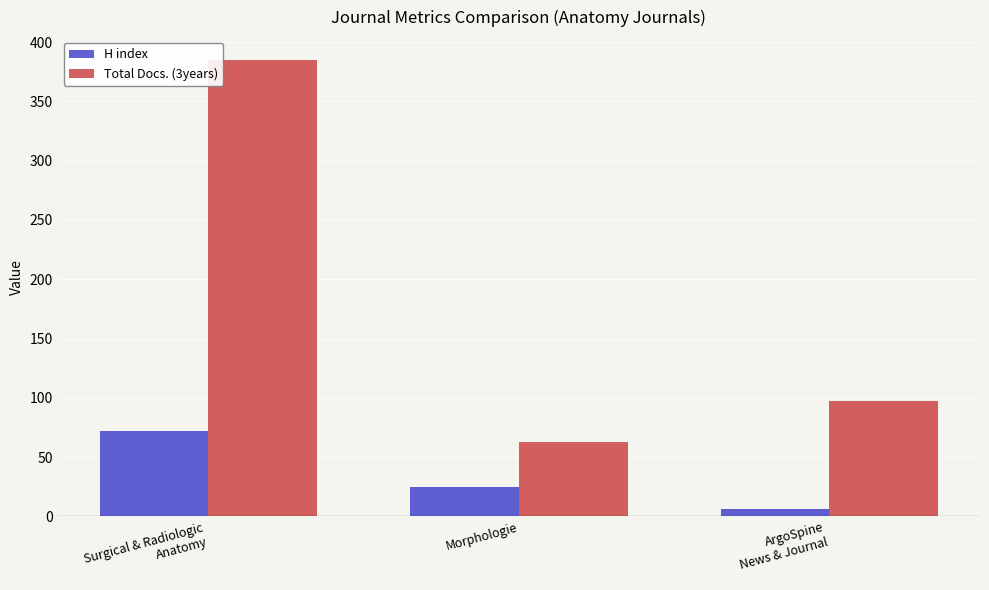

What is the minimum value shown in the chart?

6